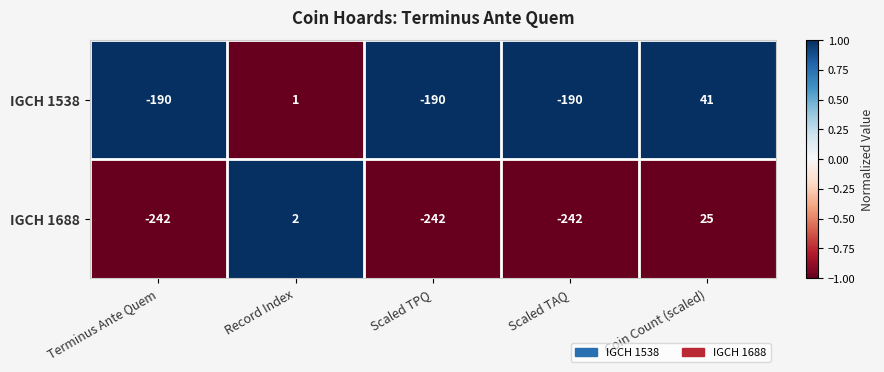

How many series are shown in this chart?

2